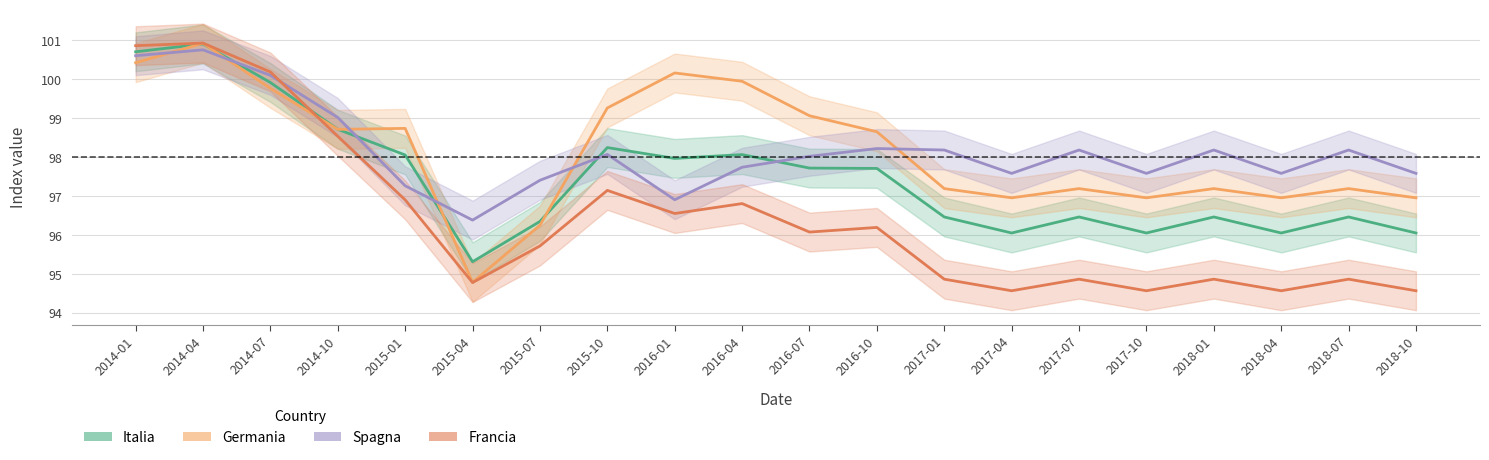

At which category does Francia reach its first local peak?

2014-04